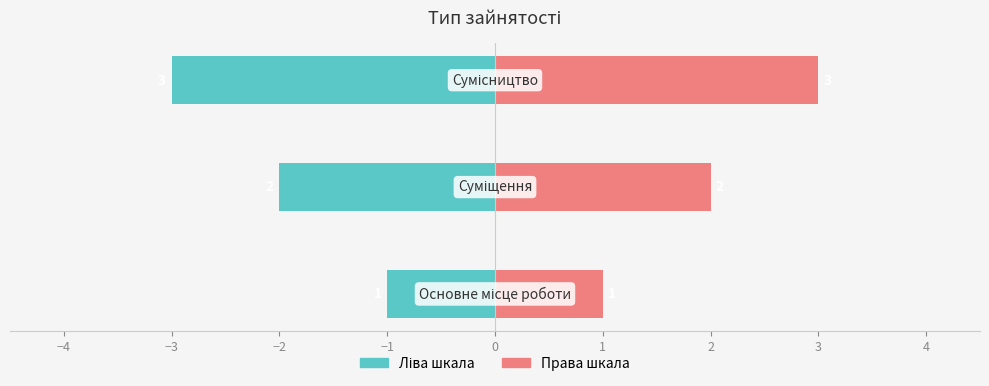

Which series changed the most between −5 and −3?

Ліва шкала